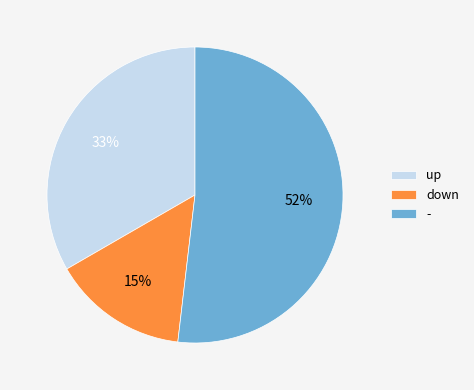

Is it true that - is 52% of the pie?

True